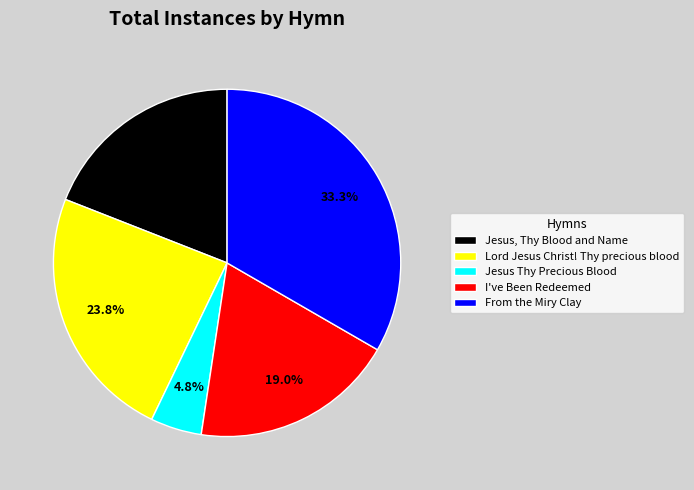

Between Jesus Thy Precious Blood and Jesus, Thy Blood and Name, which is larger?

Jesus, Thy Blood and Name